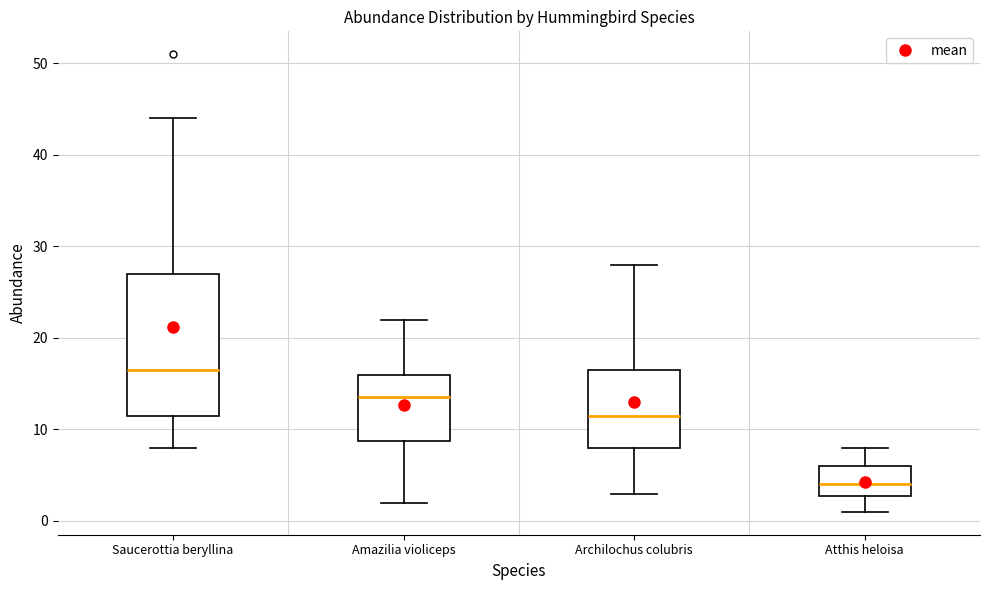

Where does the lower whisker of the box for Atthis heloisa end on the y-axis? The values are not printed on the chart, so give them approximately, as read against the axis.

1